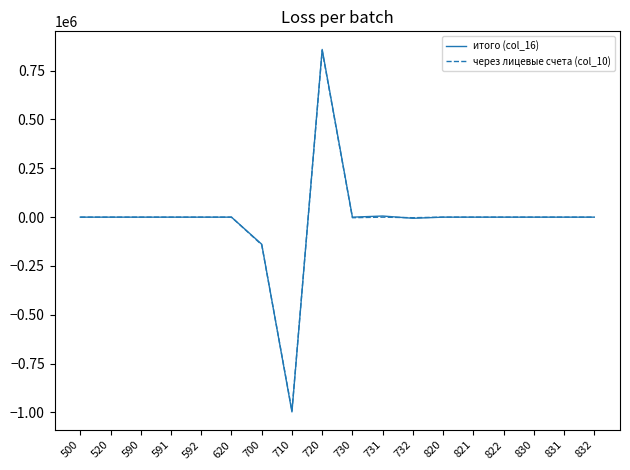

Which series has the widest spread of values?

итого (col_16)